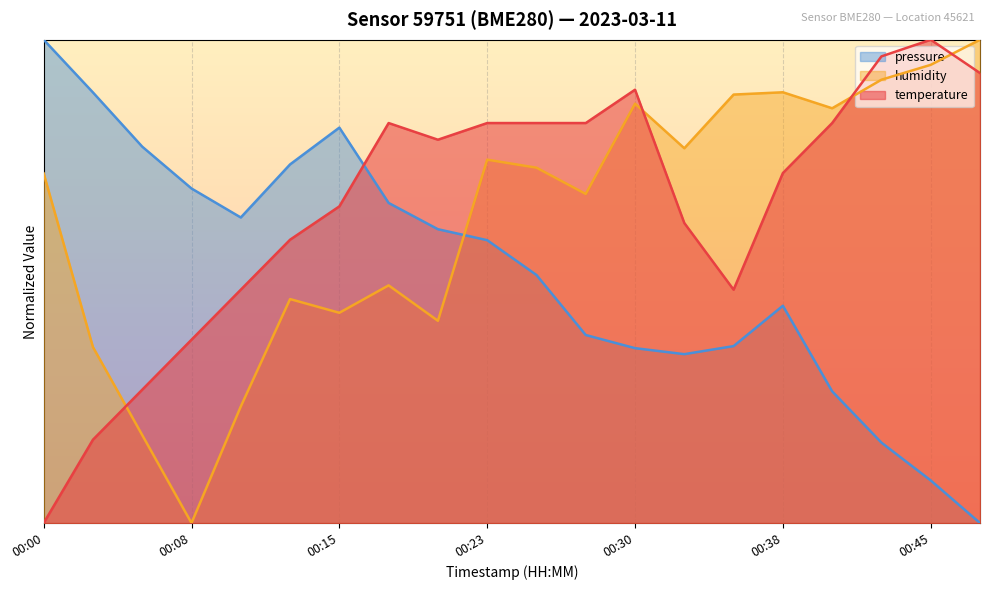

What is the greatest value displayed?

1.0